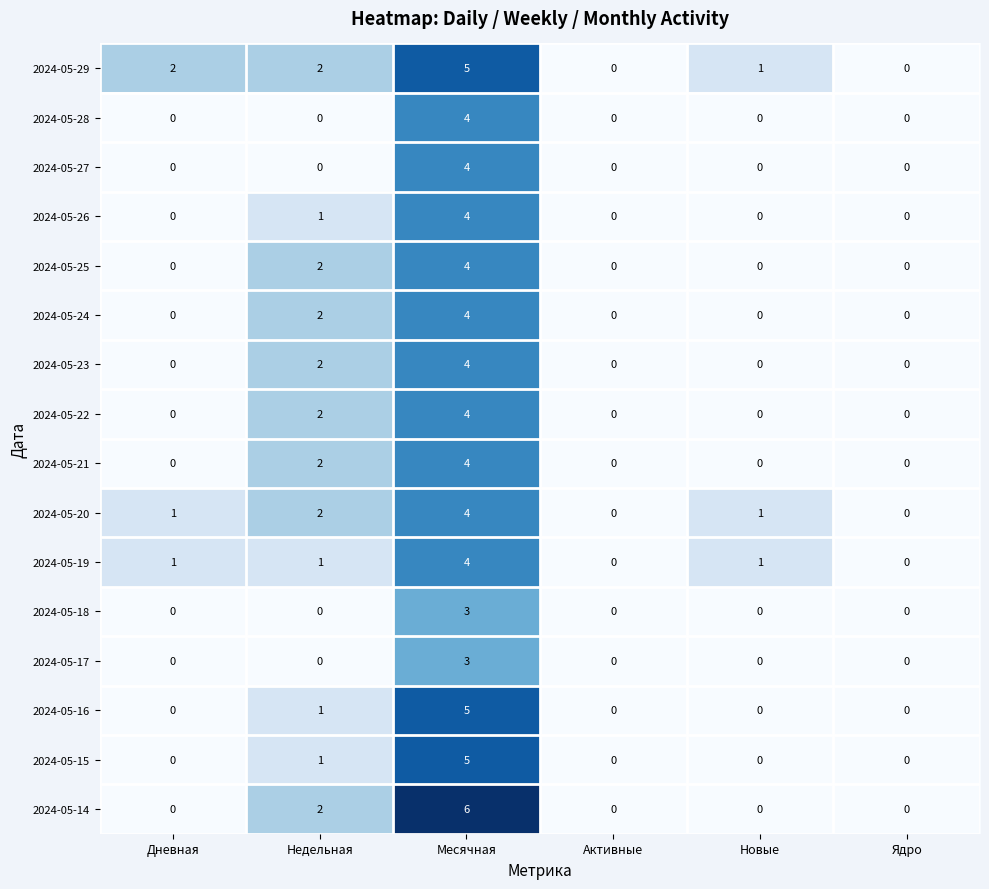

The value of 2024-05-19 at Дневная is 1. True or false?

True